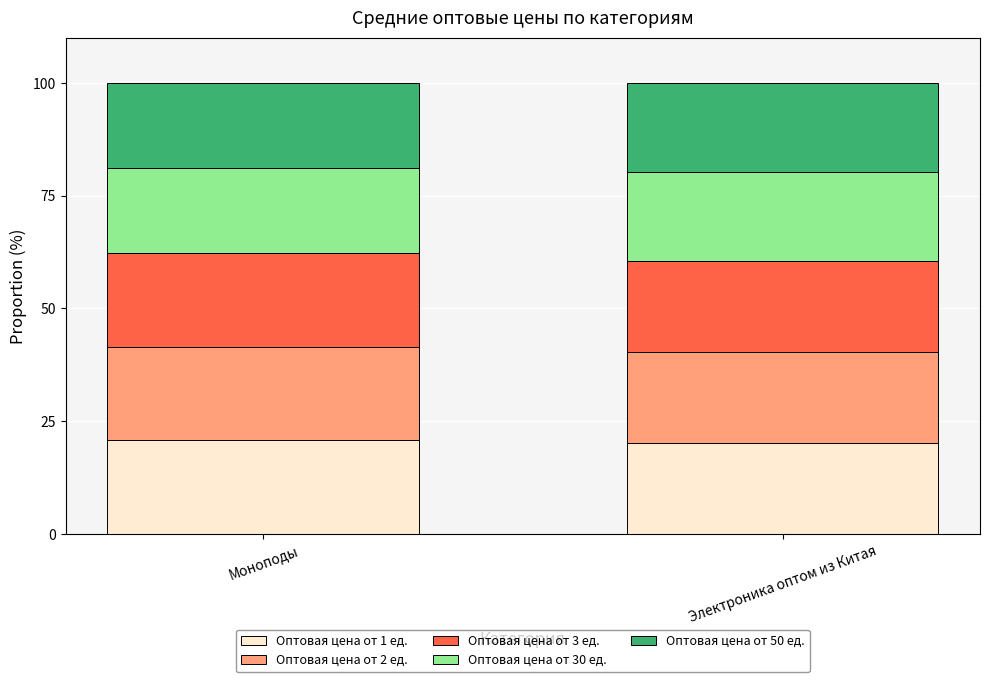

True or false: Оптовая цена от 1 ед. has a value of 20.2 at Электроника оптом из Китая.

True